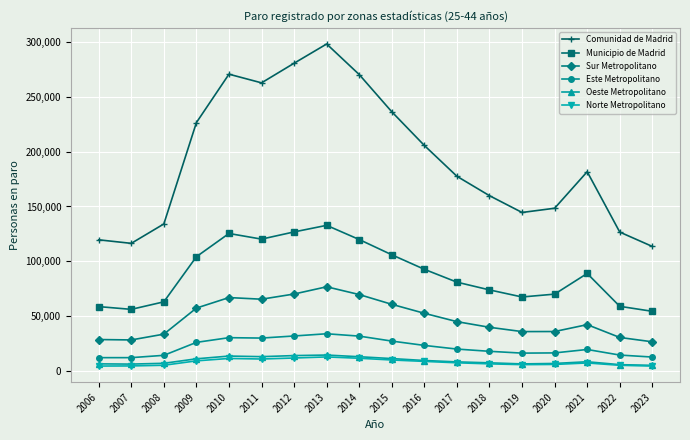

What is the value of the Sur Metropolitano point at the 11th from the left?

52582